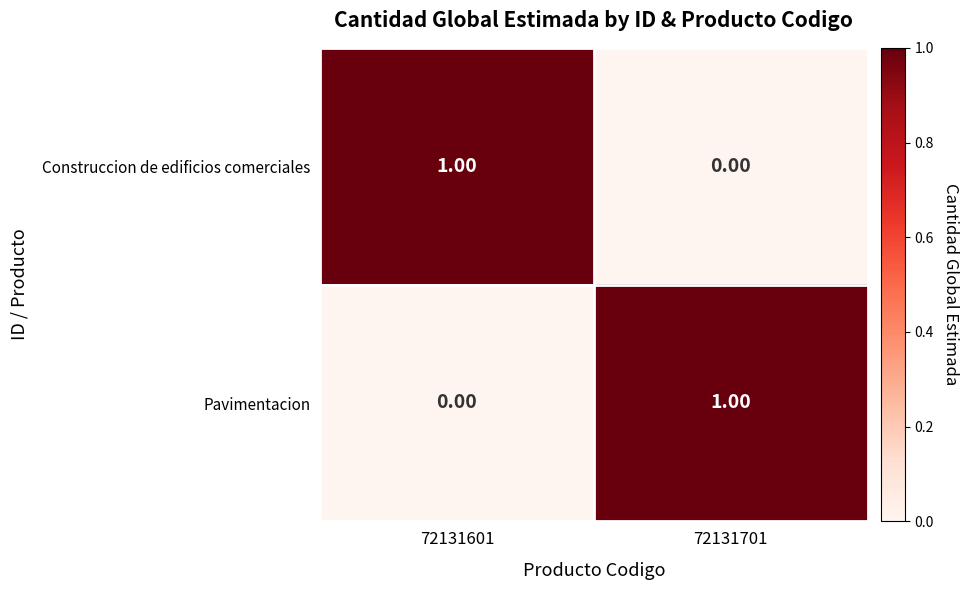

At 72131601, list the series in order from smallest to largest.

Pavimentacion, Construccion de edificios comerciales